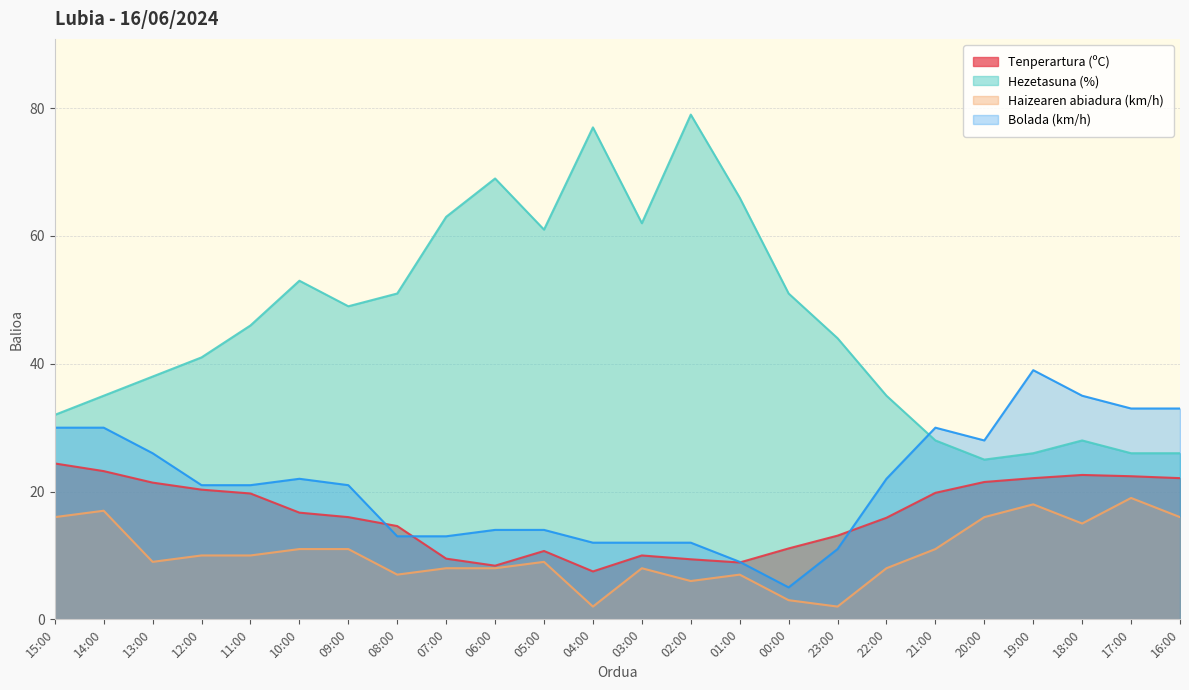

List the labels in order of Bolada (km/h) value, largest first.

19:00, 18:00, 17:00, 16:00, 15:00, 14:00, 21:00, 20:00, 13:00, 10:00, 22:00, 12:00, 11:00, 09:00, 06:00, 05:00, 08:00, 07:00, 04:00, 03:00, 02:00, 23:00, 01:00, 00:00